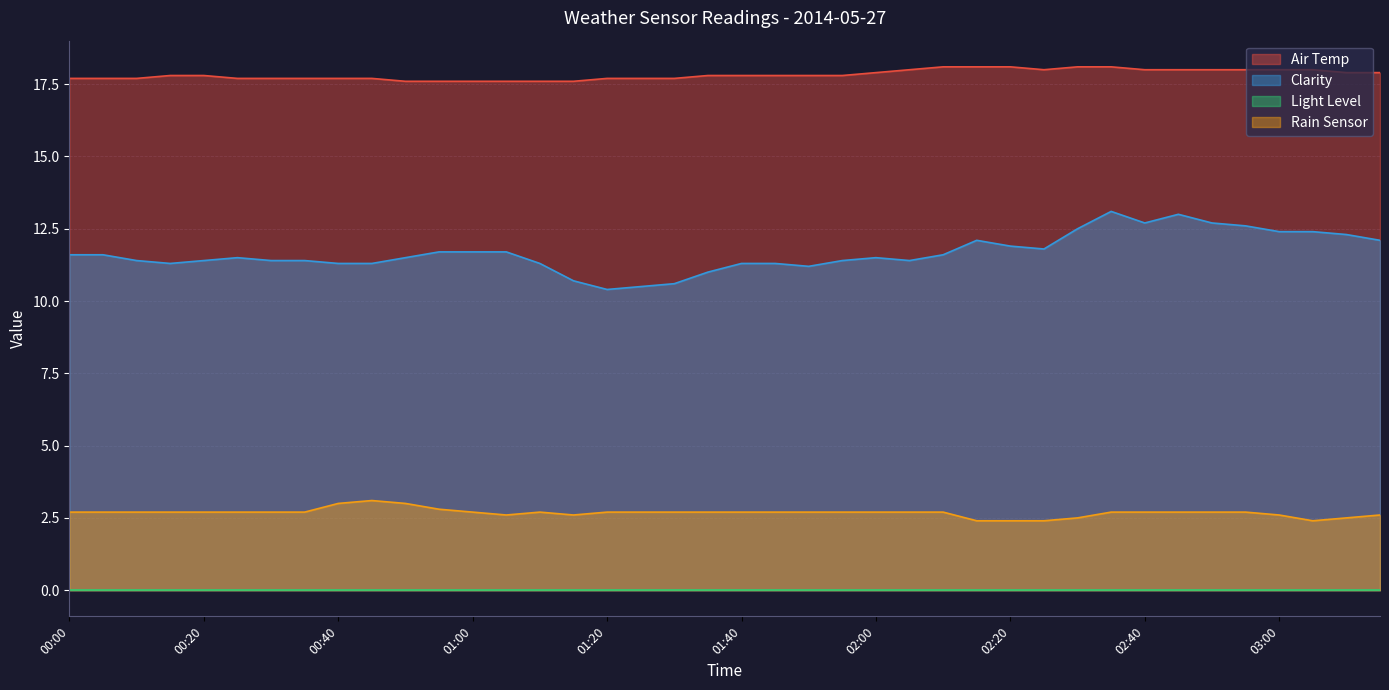

What is the highest value of the Rain Sensor series?

3.1